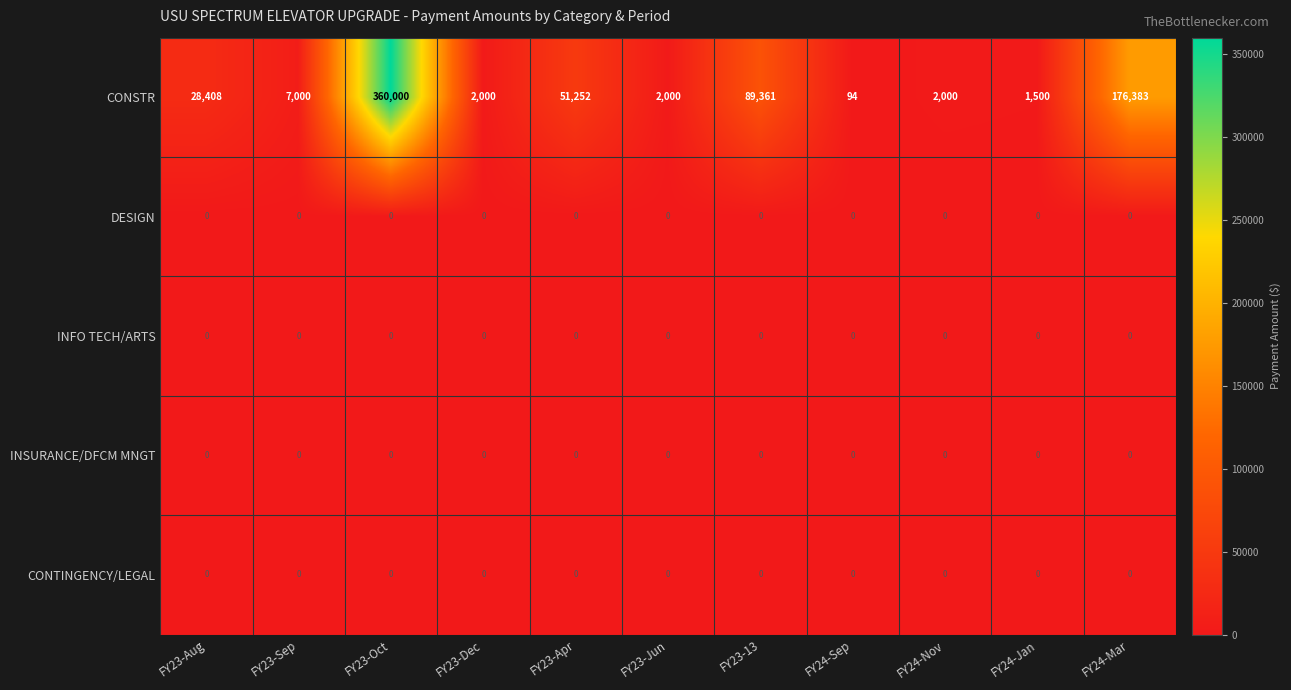

Which series has the largest total across all categories?

CONSTR